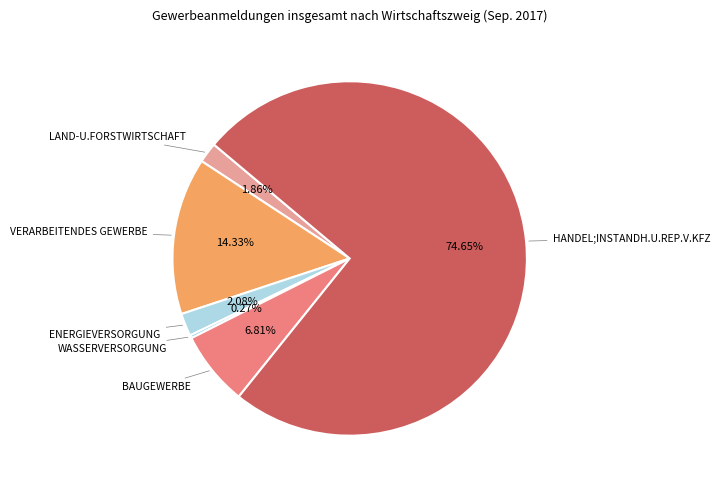

To the nearest percent, what is the average slice percentage?

17%